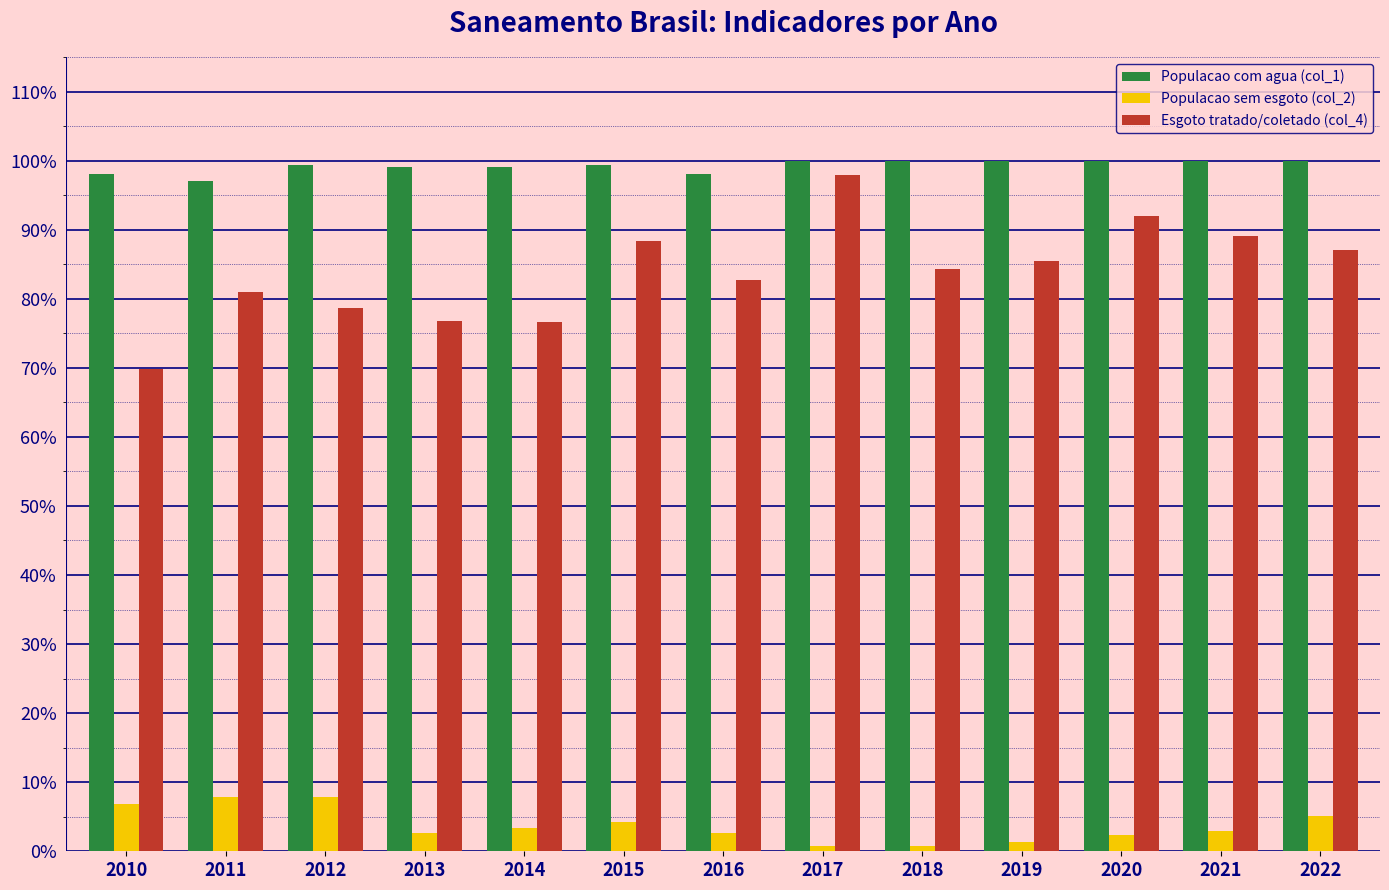

At 2019, list the series in order from largest to smallest.

Populacao com agua (col_1), Esgoto tratado/coletado (col_4), Populacao sem esgoto (col_2)